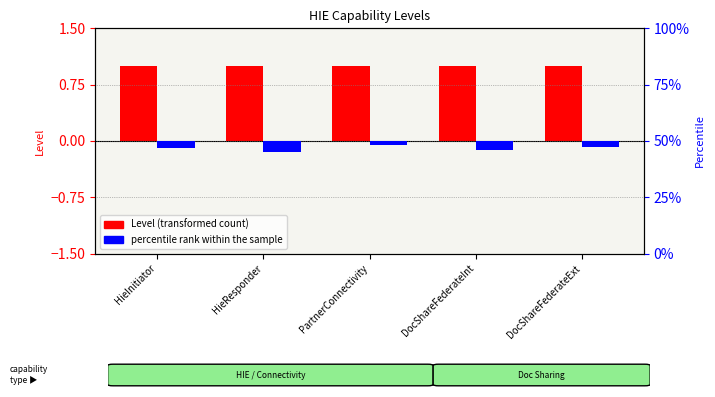

Which series changed the most between PartnerConnectivity and DocShareFederateInt?

percentile rank within the sample